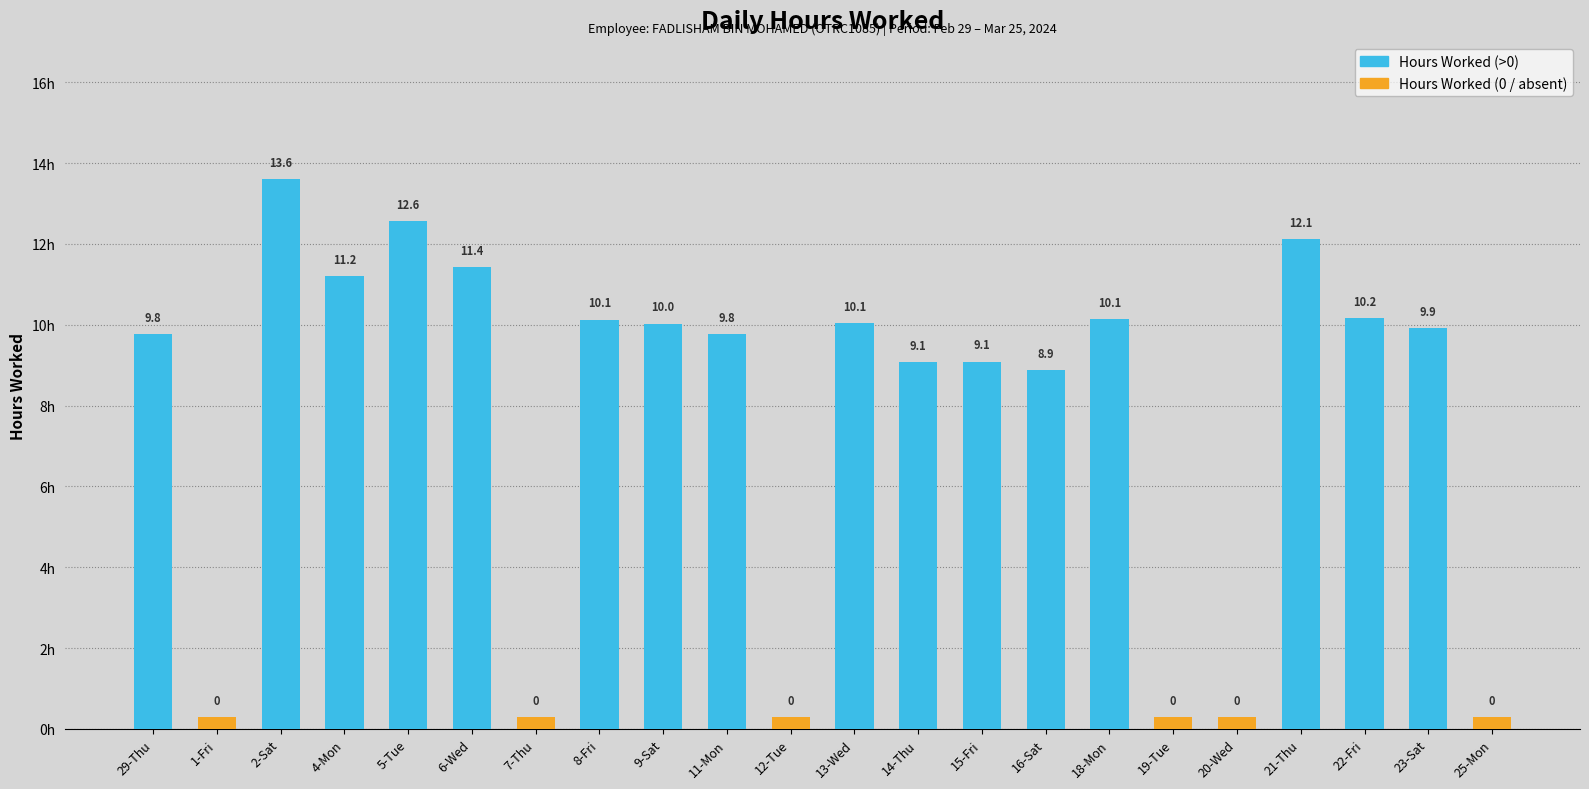

How many values are below 9?

7